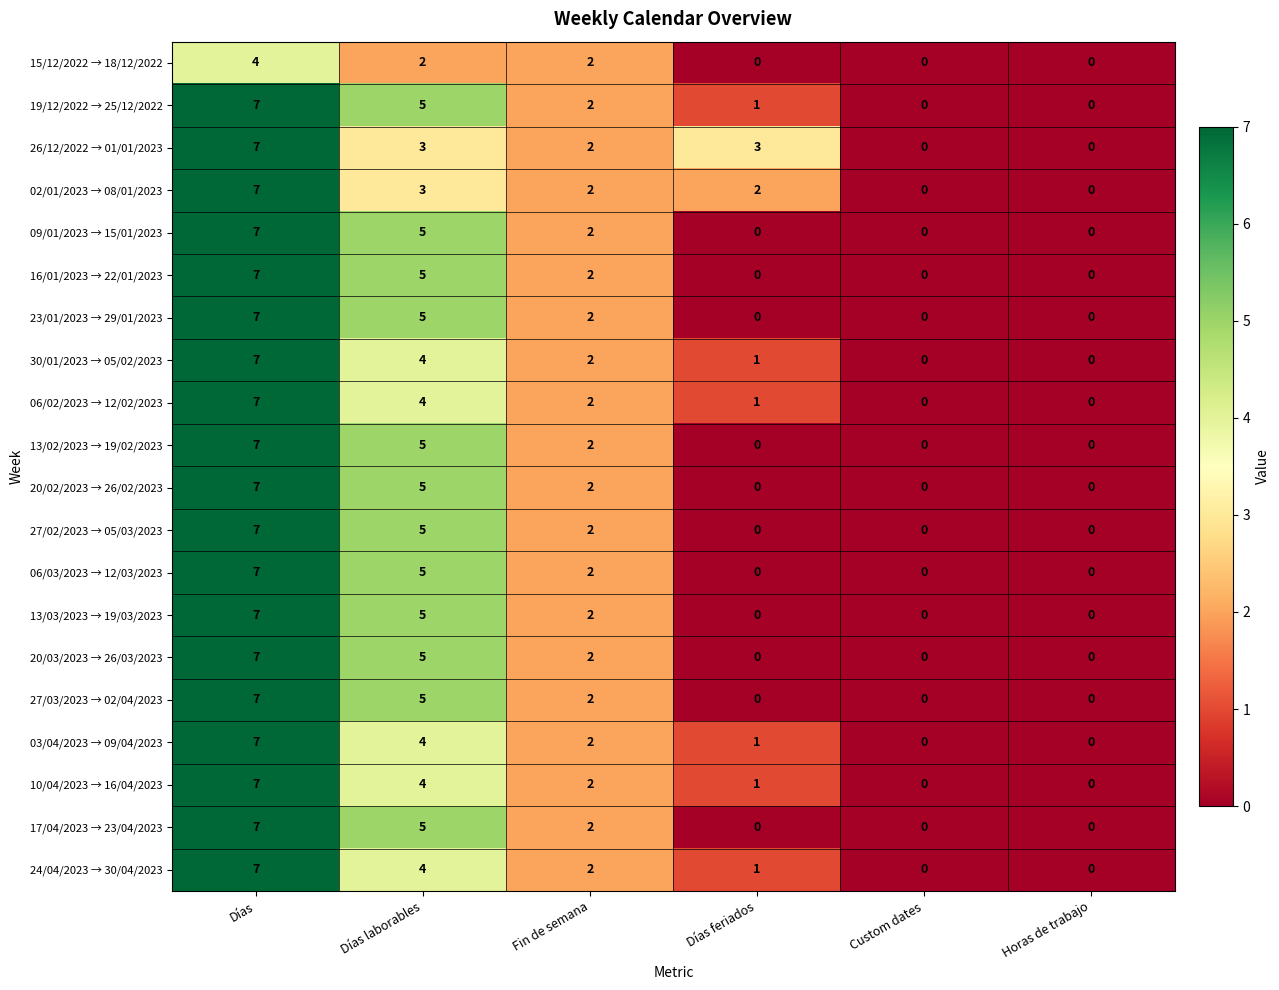

How many values in 16/01/2023 → 22/01/2023 are above zero?

3